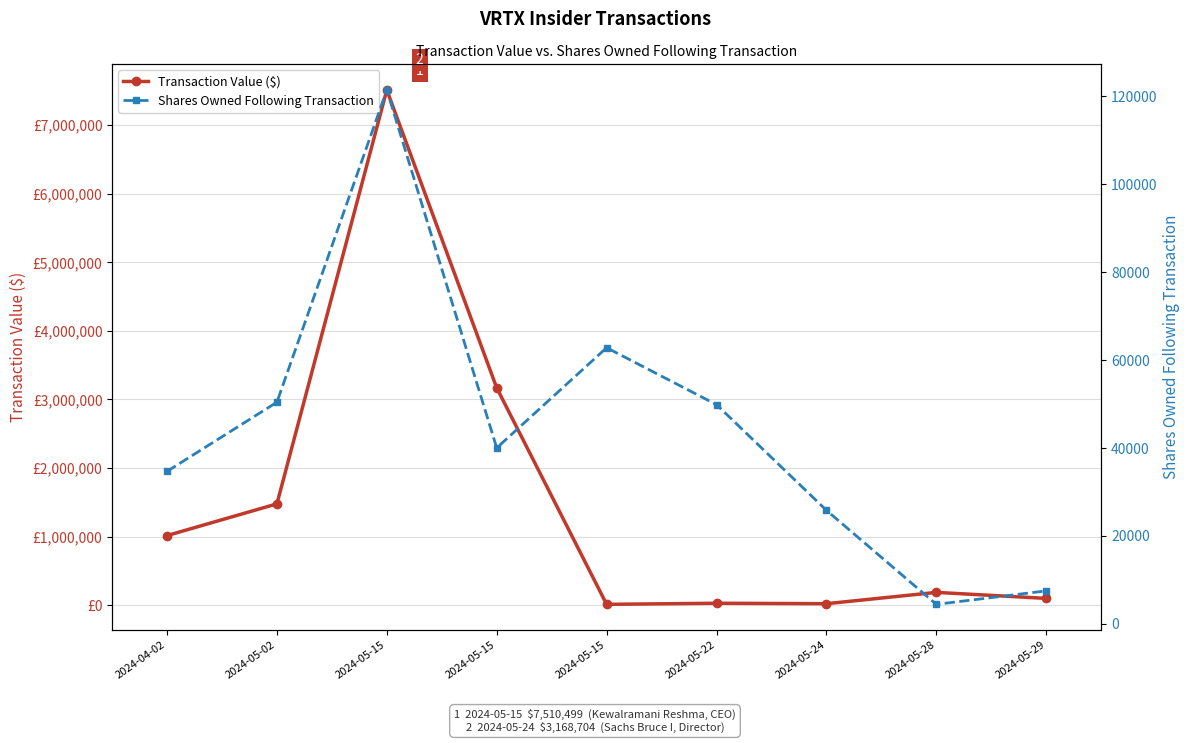

True or false: Shares Owned Following Transaction has a value of 121374 at 2024-05-15.

True